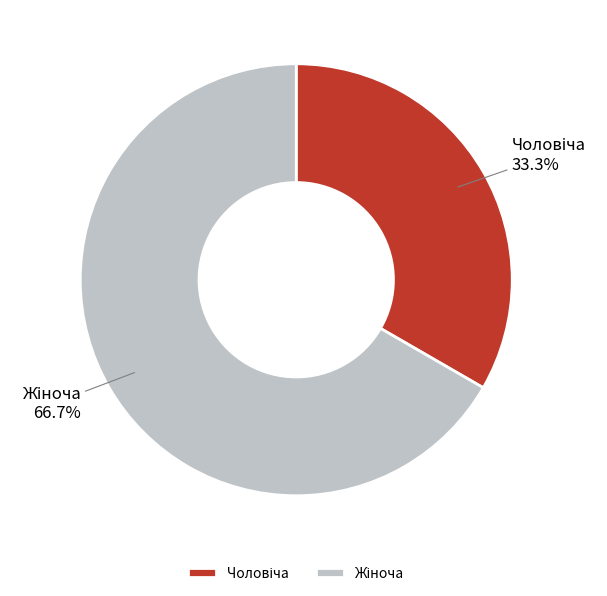

How many slices are in this pie chart?

2